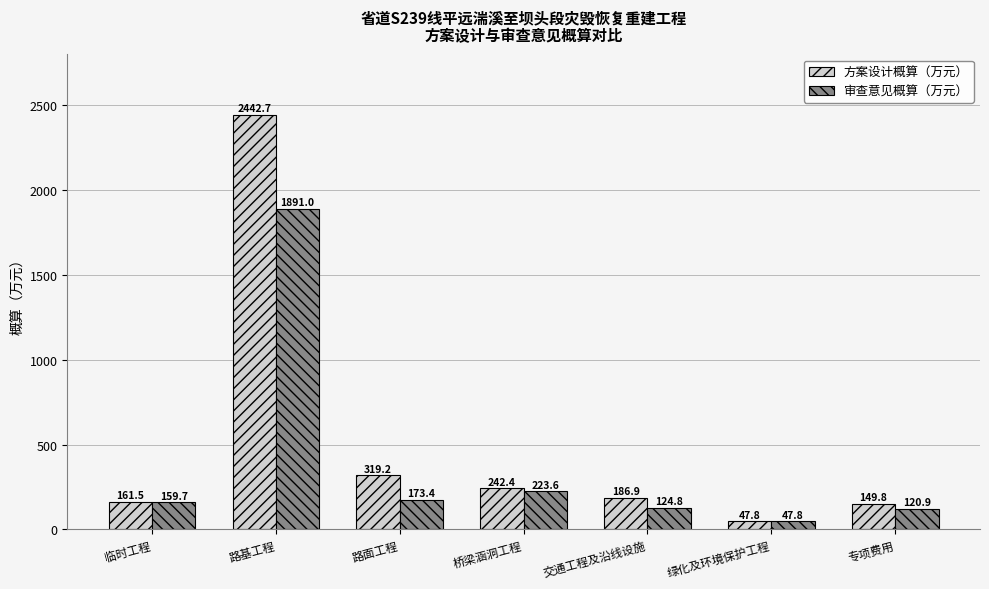

What is the sum of all 审查意见概算（万元） values?

2741.2